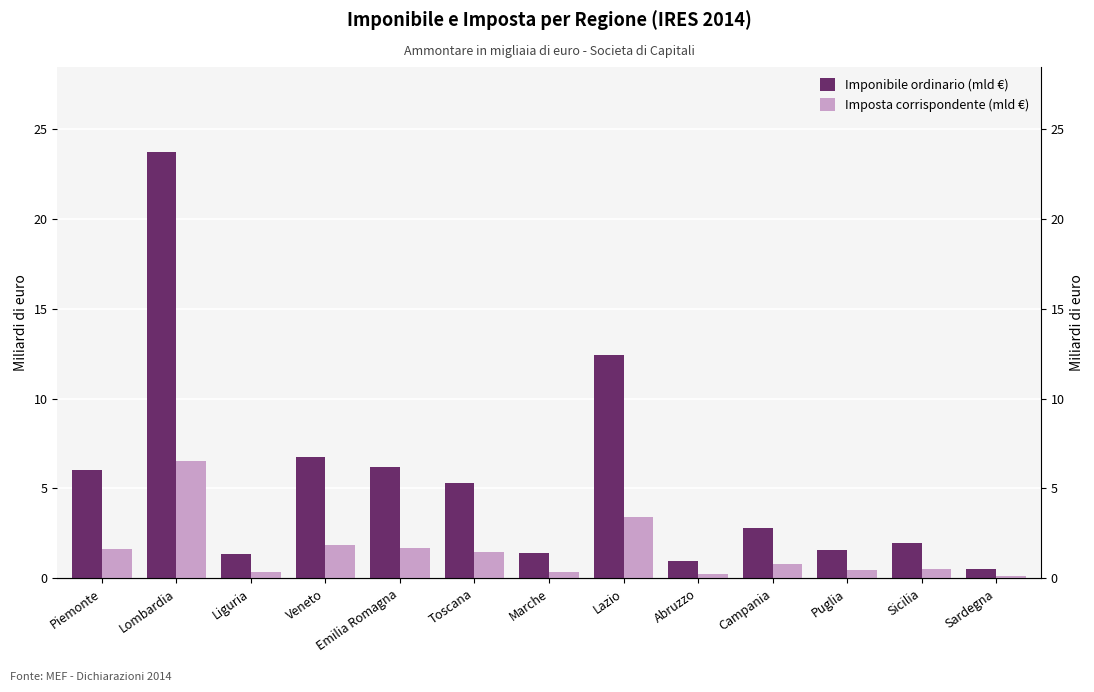

At how many categories does at least one series exceed 12?

2